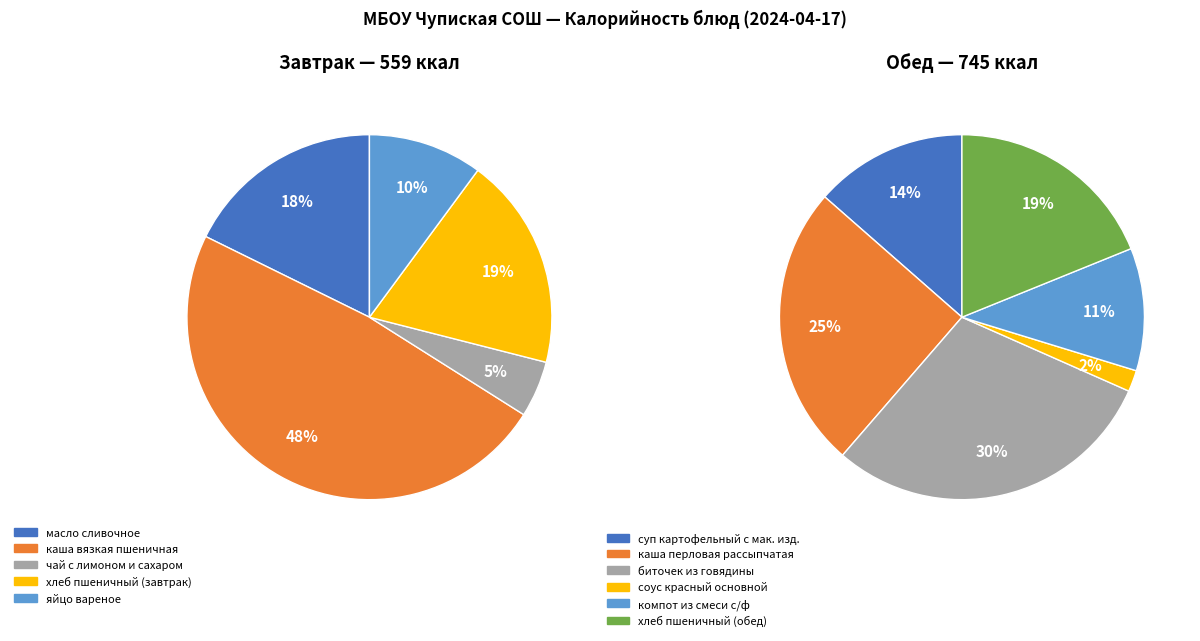

Which slice is the largest?

каша вязкая пшеничная